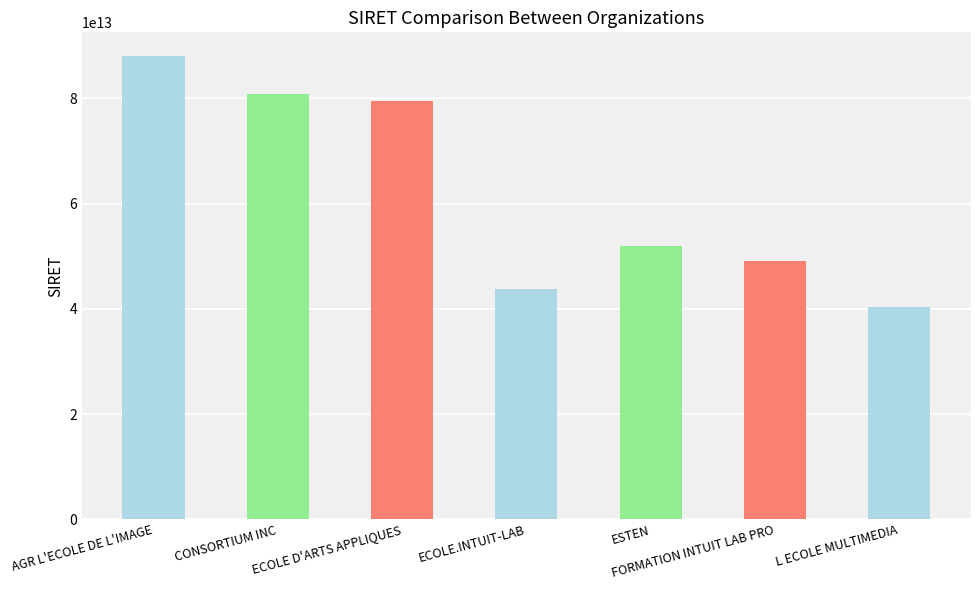

Approximately how many times larger is the value at ECOLE D'ARTS APPLIQUES compared to ESTEN?

1.5